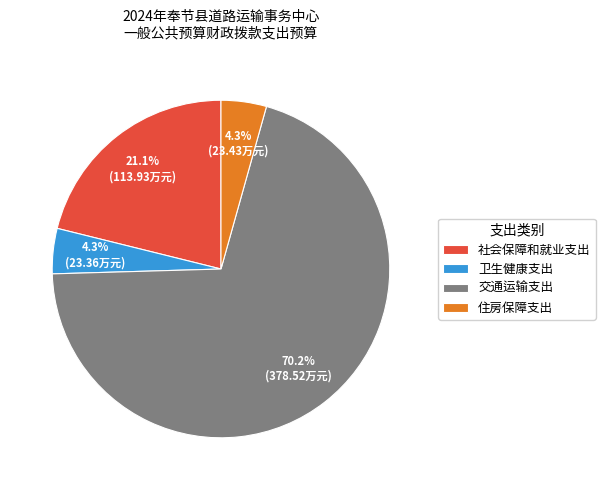

Which slice is the largest?

交通运输支出